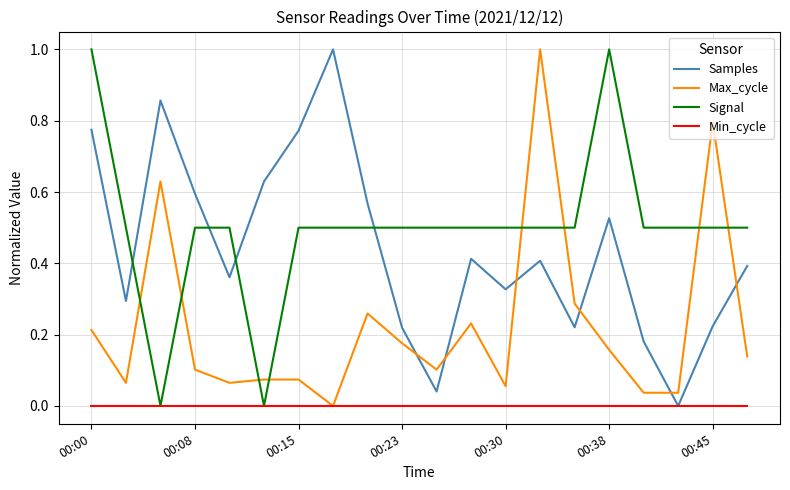

What are all the series names shown in the legend?

Samples, Max_cycle, Signal, Min_cycle